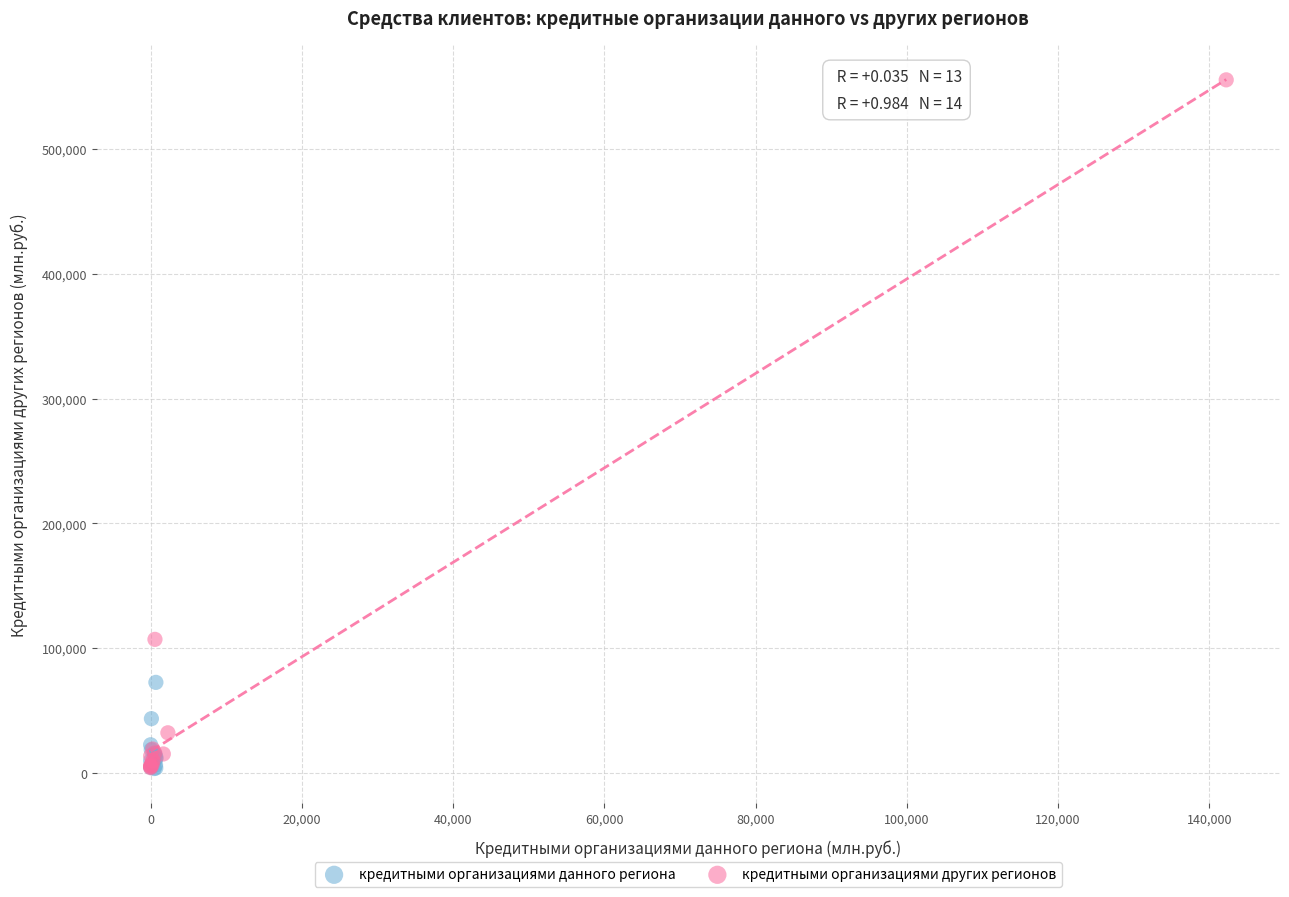

Which series has the largest Y range (max minus min)?

кредитными организациями других регионов